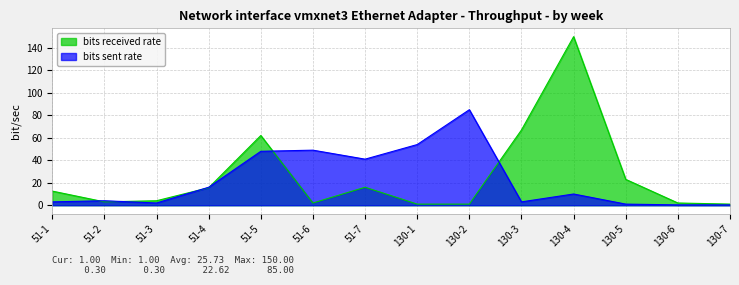

What position from the right is 130-2?

6